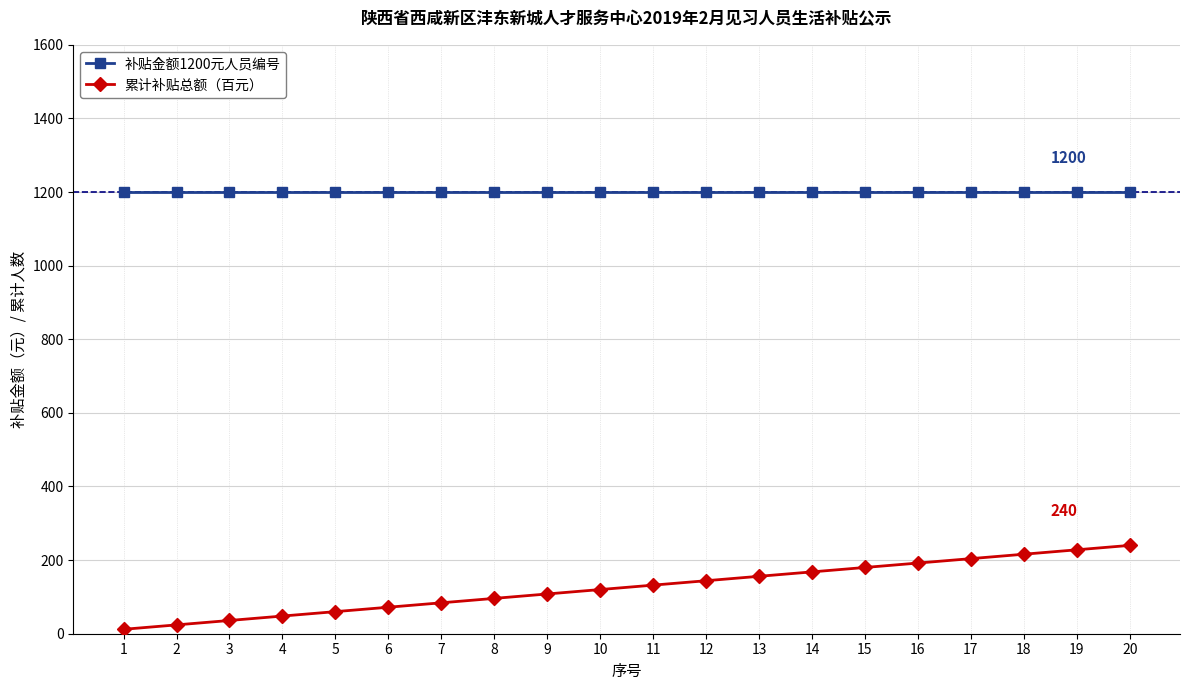

Rank the series by their maximum value, from lowest to highest.

累计补贴总额（百元）, 补贴金额1200元人员编号